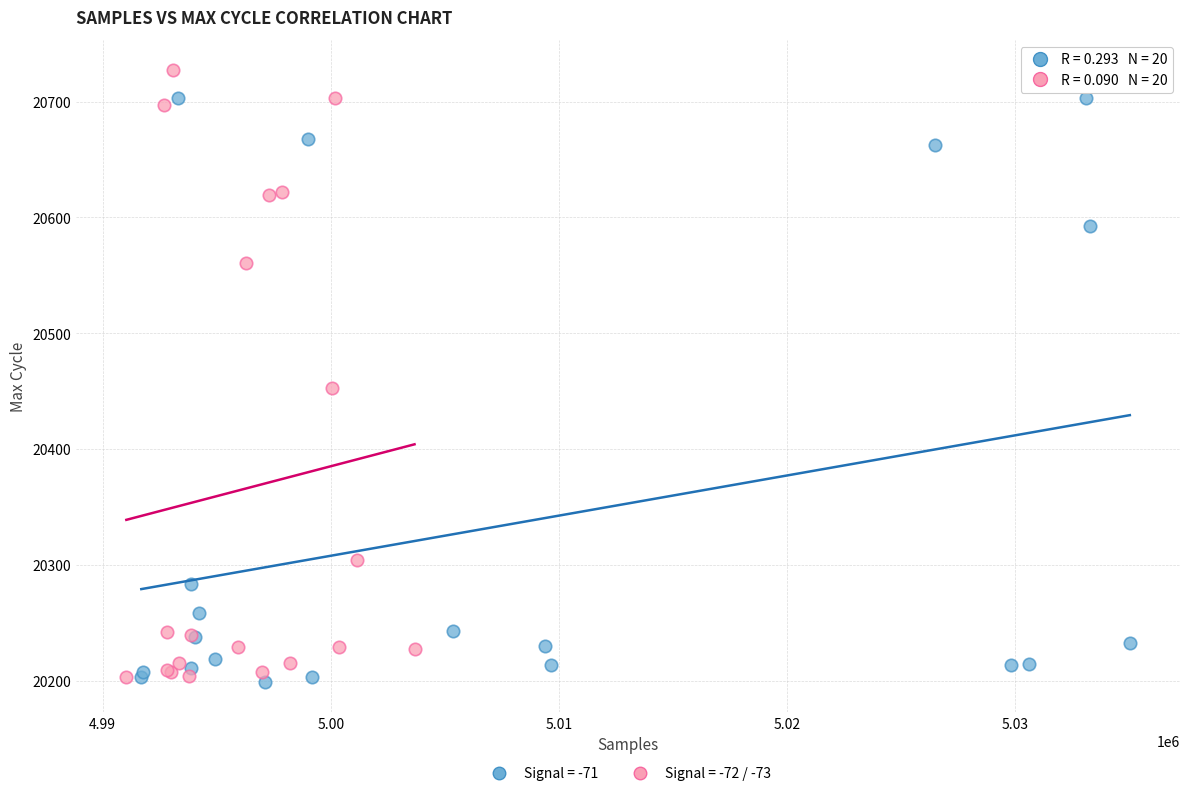

Which series contains the highest Y value?

Signal = -72 / -73